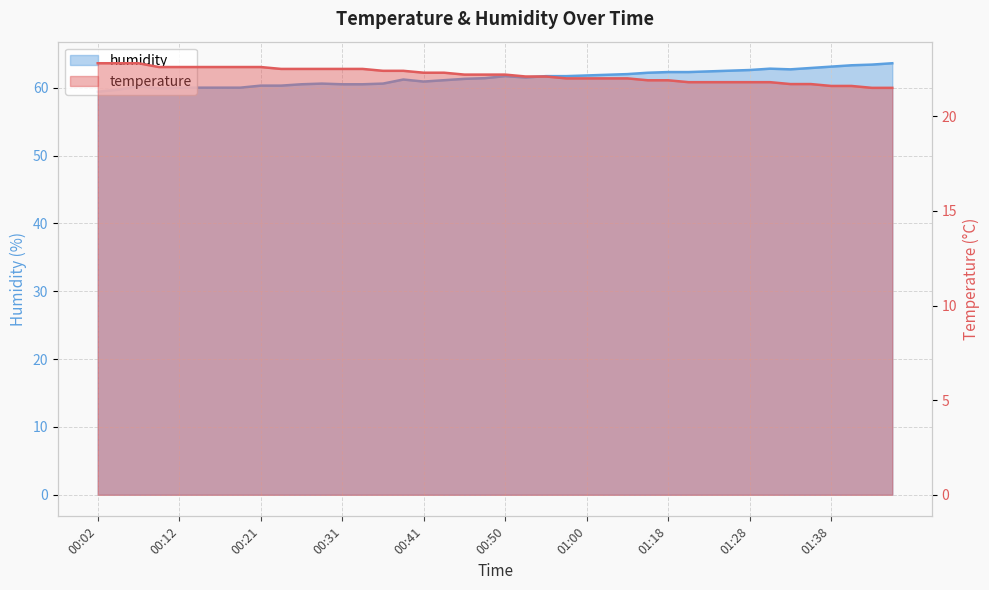

Rank the series by their maximum value, from lowest to highest.

temperature, humidity